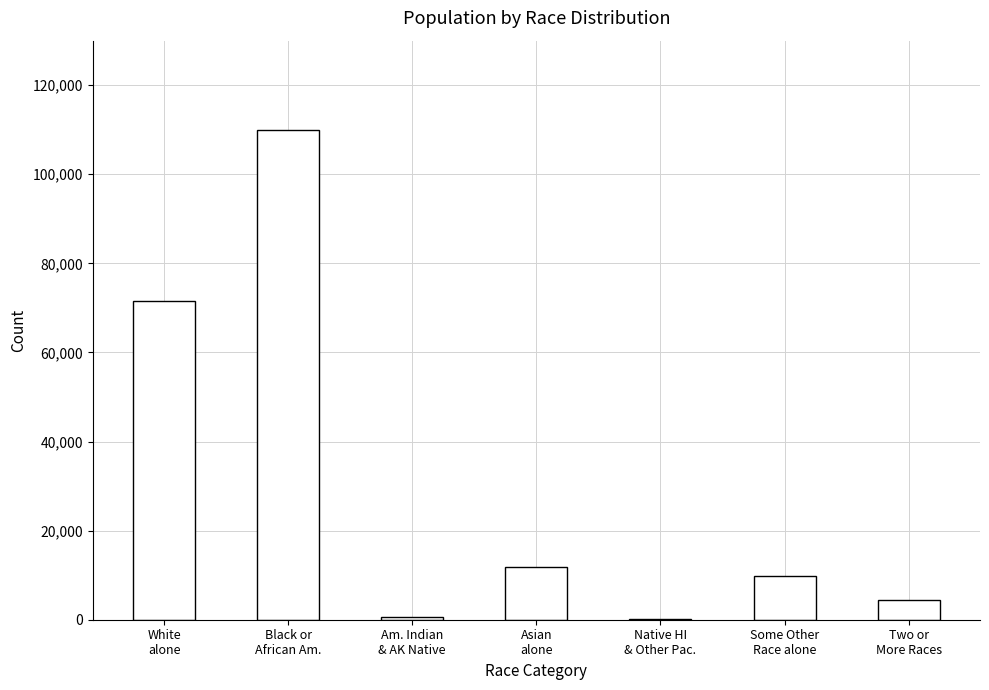

What is the sum of all values?

208308